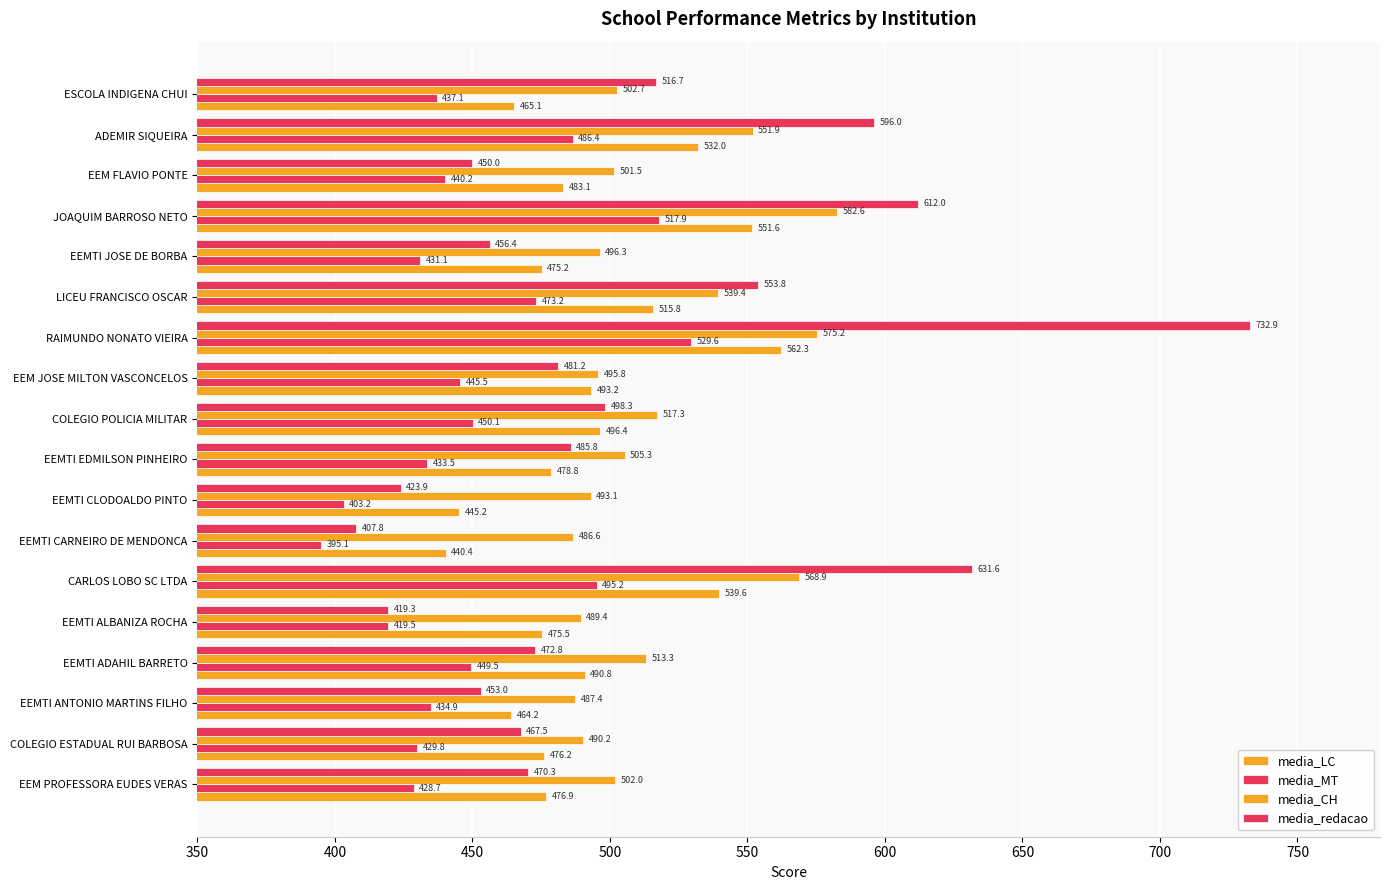

Count the number of categories in the chart.

18